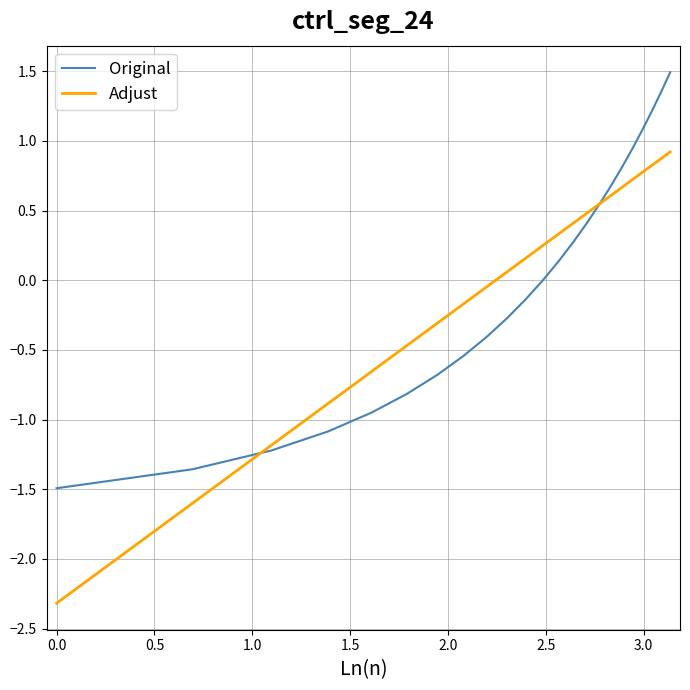

What is the minimum value for Original?

-1.5